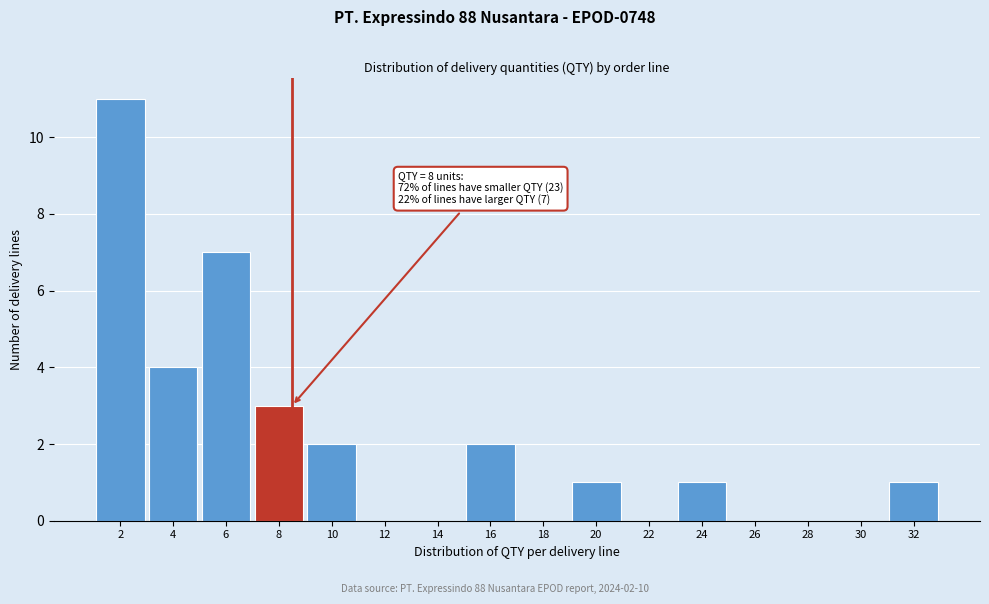

Reading left to right, transcribe all the data shown in this chart.

2=11	4=4	6=7	8=3	10=2	12=0	14=0	16=2	18=0	20=1	22=0	24=1	26=0	28=0	30=0	32=1